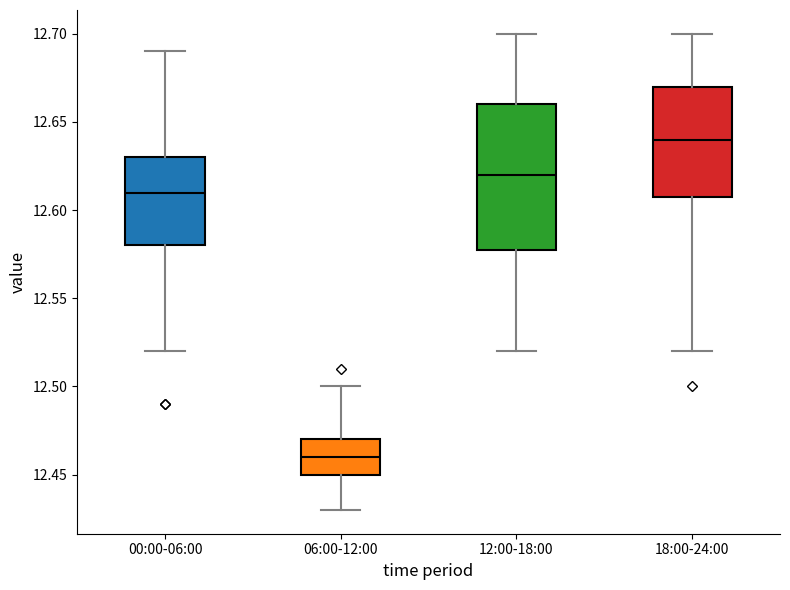

Reading left to right, read every box against the y-axis: the position of its median line, the range the box covers, and the ends of its whiskers. The values are not printed on the chart, so give them approximately, as read against the axis.

00:00-06:00: median 12.61, box 12.58 to 12.63, whiskers 12.52 to 12.69
06:00-12:00: median 12.46, box 12.45 to 12.47, whiskers 12.43 to 12.50
12:00-18:00: median 12.62, box 12.58 to 12.66, whiskers 12.52 to 12.70
18:00-24:00: median 12.64, box 12.61 to 12.67, whiskers 12.52 to 12.70